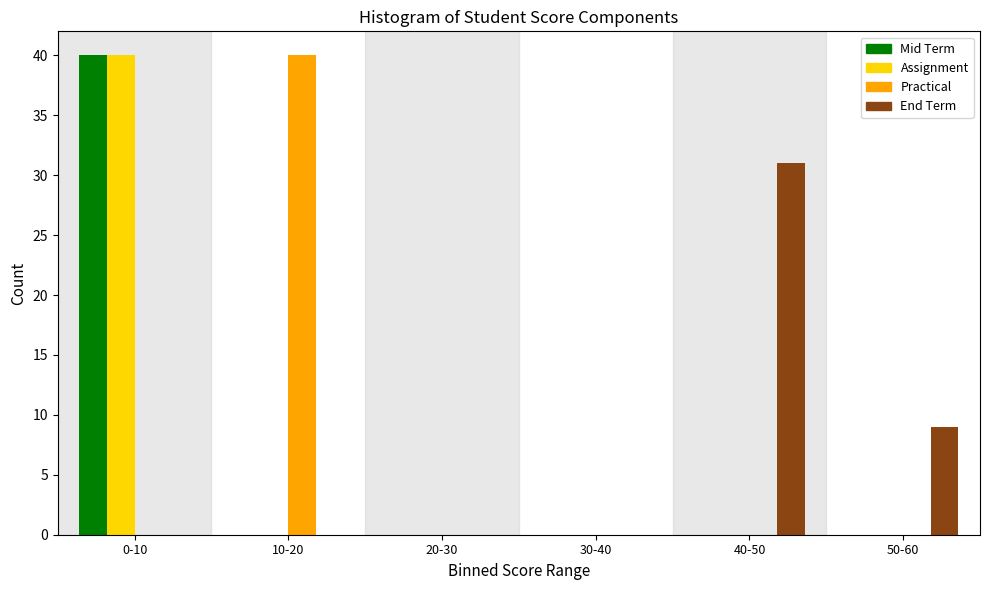

Reading left to right, transcribe all the data shown in this chart.

Mid Term: 0-10=40	10-20=0	20-30=0	30-40=0	40-50=0	50-60=0
Assignment: 0-10=40	10-20=0	20-30=0	30-40=0	40-50=0	50-60=0
Practical: 0-10=0	10-20=40	20-30=0	30-40=0	40-50=0	50-60=0
End Term: 0-10=0	10-20=0	20-30=0	30-40=0	40-50=31	50-60=9